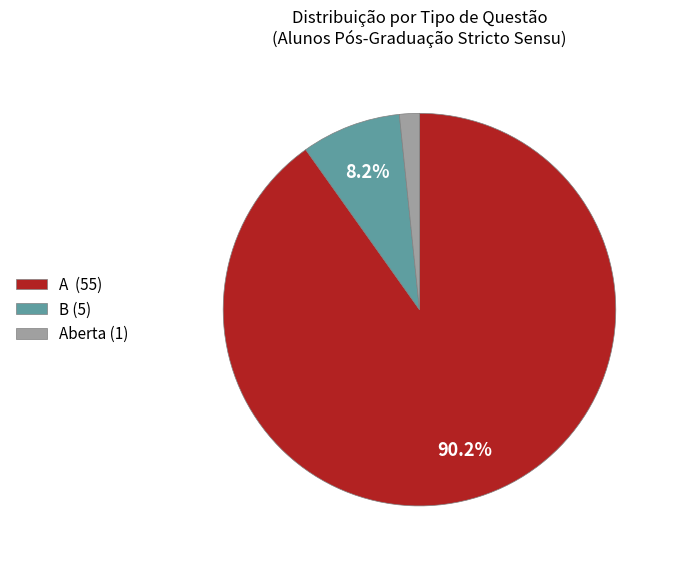

Is the sum of Aberta (1) and B (5) greater than half?

No